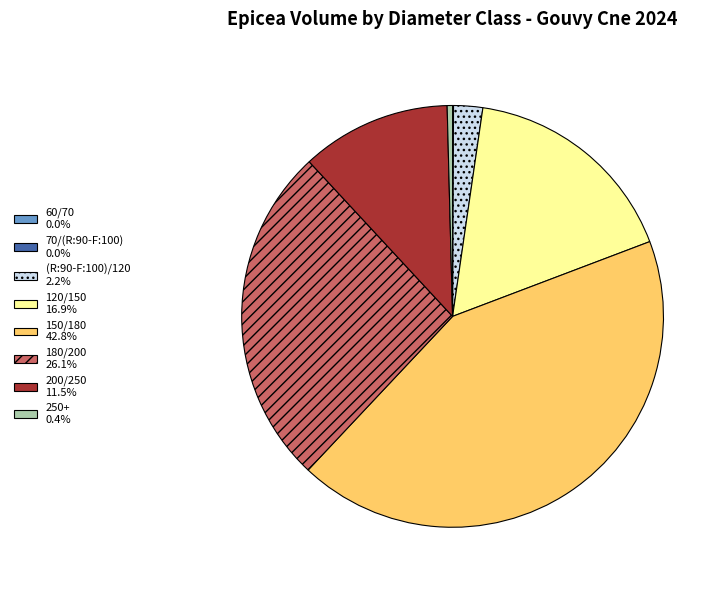

What is the ratio of the value at 180/200 26.1% to the value at 200/250 11.5%?

2.3